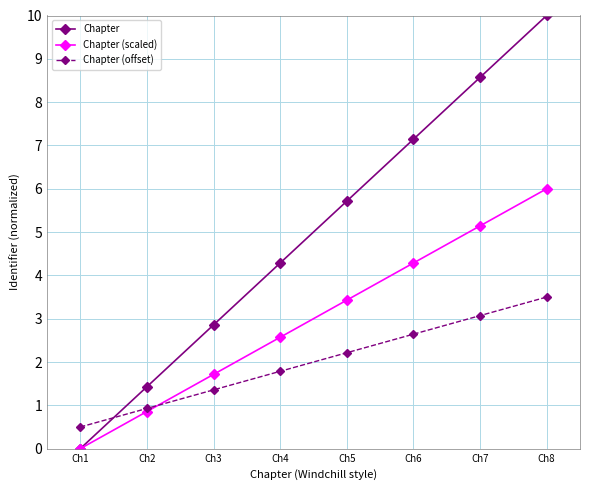

How many positive values does the Chapter (scaled) series have?

7